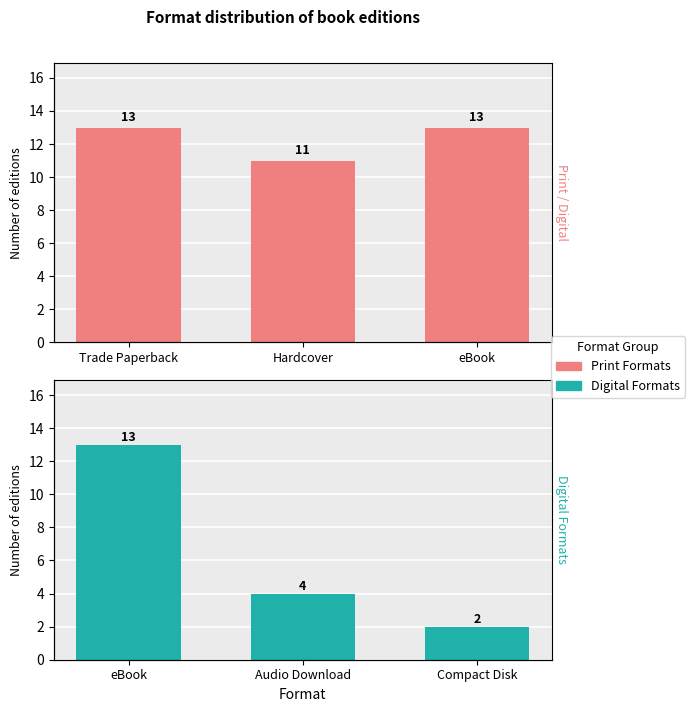

Which series has the largest range (max minus min)?

Digital Formats